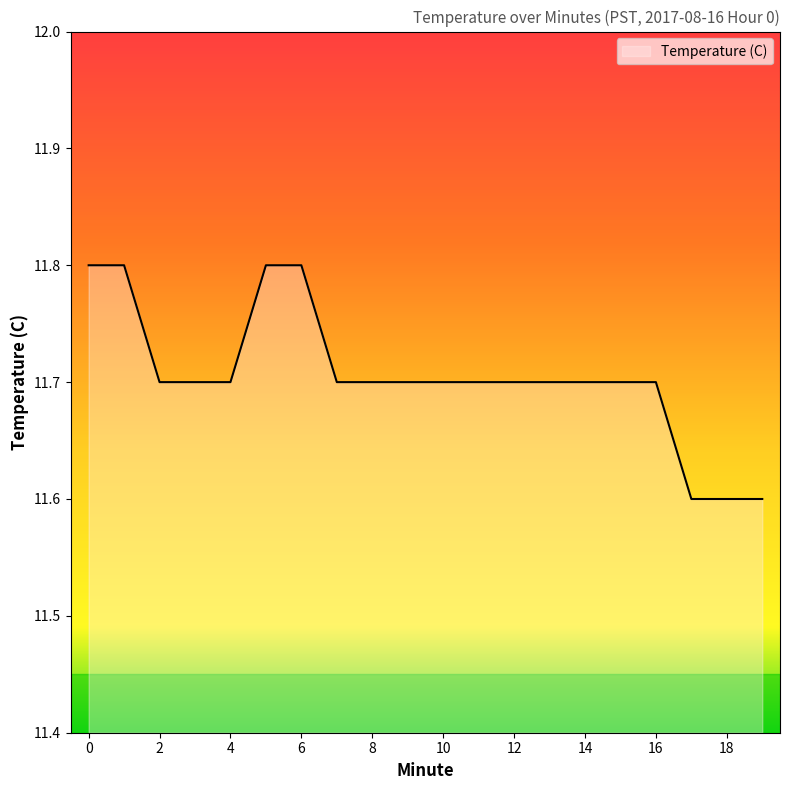

Count the values in the range 11 to 12.

20